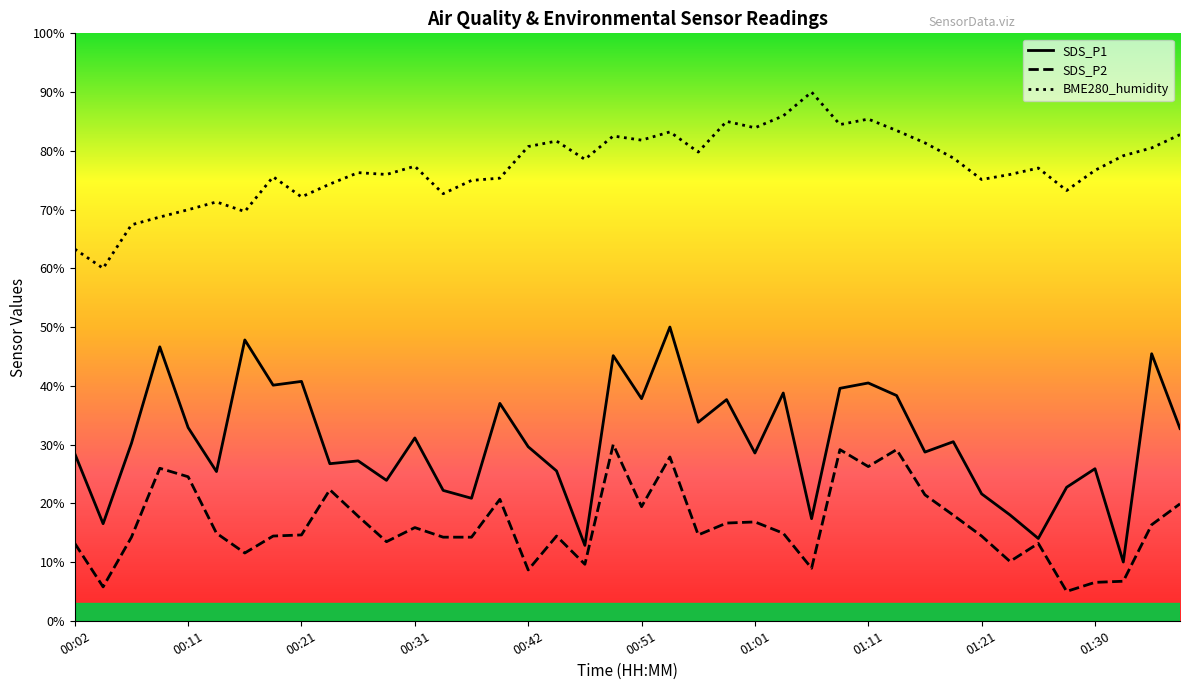

At which category is the sum across all series the highest?

00:54